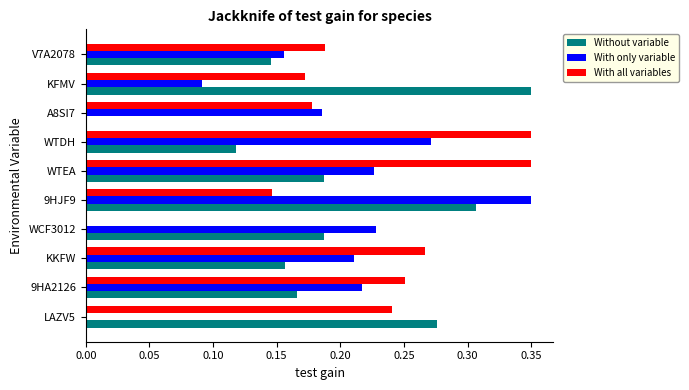

Which series has the largest total across all categories?

With all variables